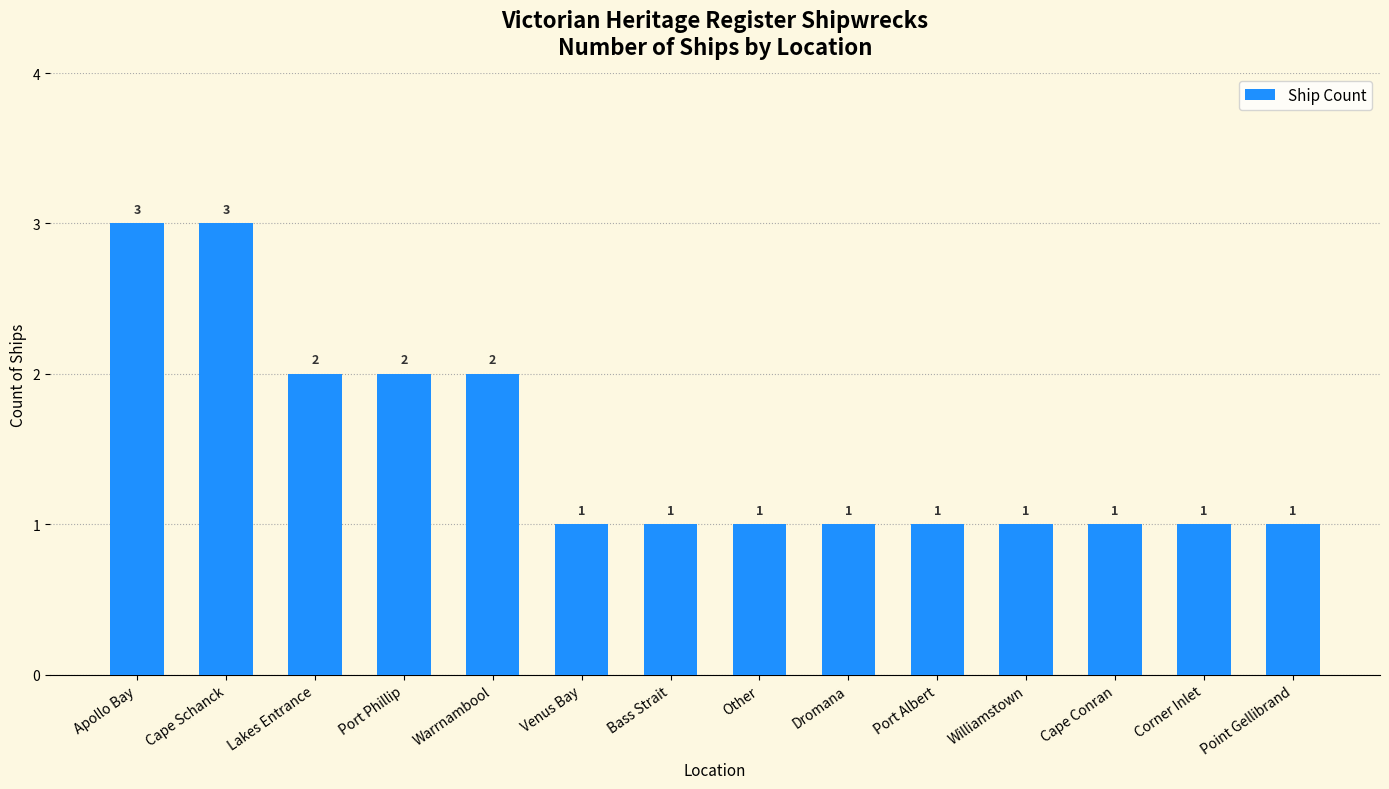

What is the sum of the values at Warrnambool and Cape Conran?

3